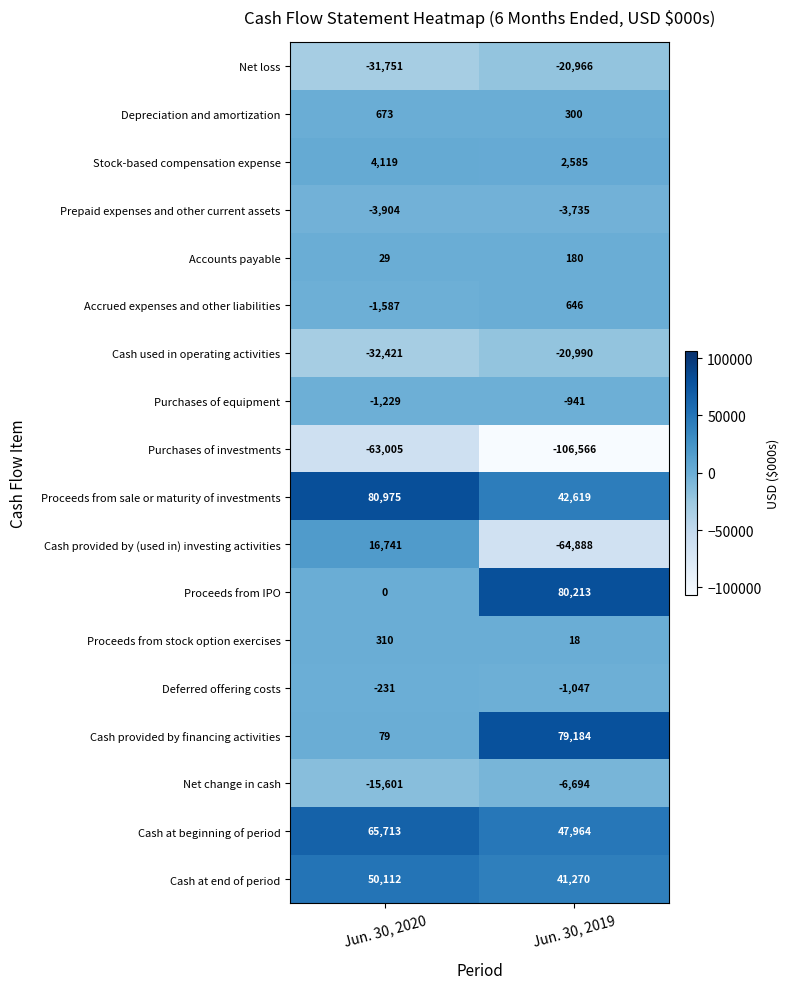

How many data points does each series have?

2